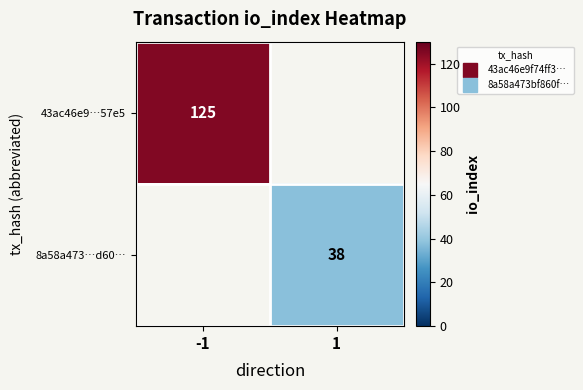

True or false: 43ac46e9…57e5 has a value of 35.3 at -1.

False